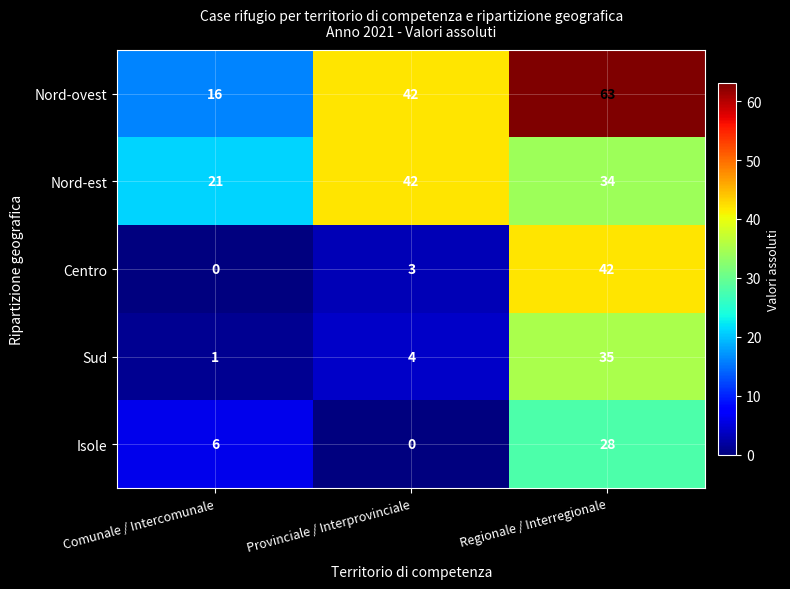

Is it true that Nord-ovest equals 71 at Provinciale / Interprovinciale?

False